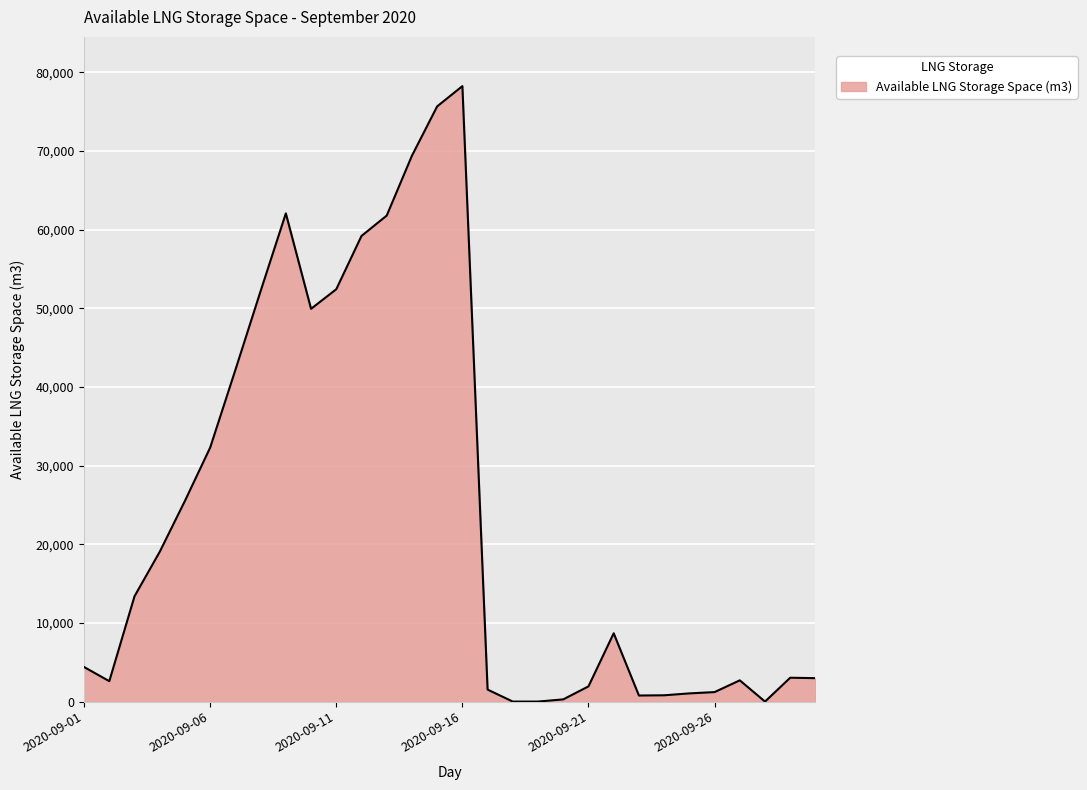

What is the difference between the maximum and minimum values?

78255